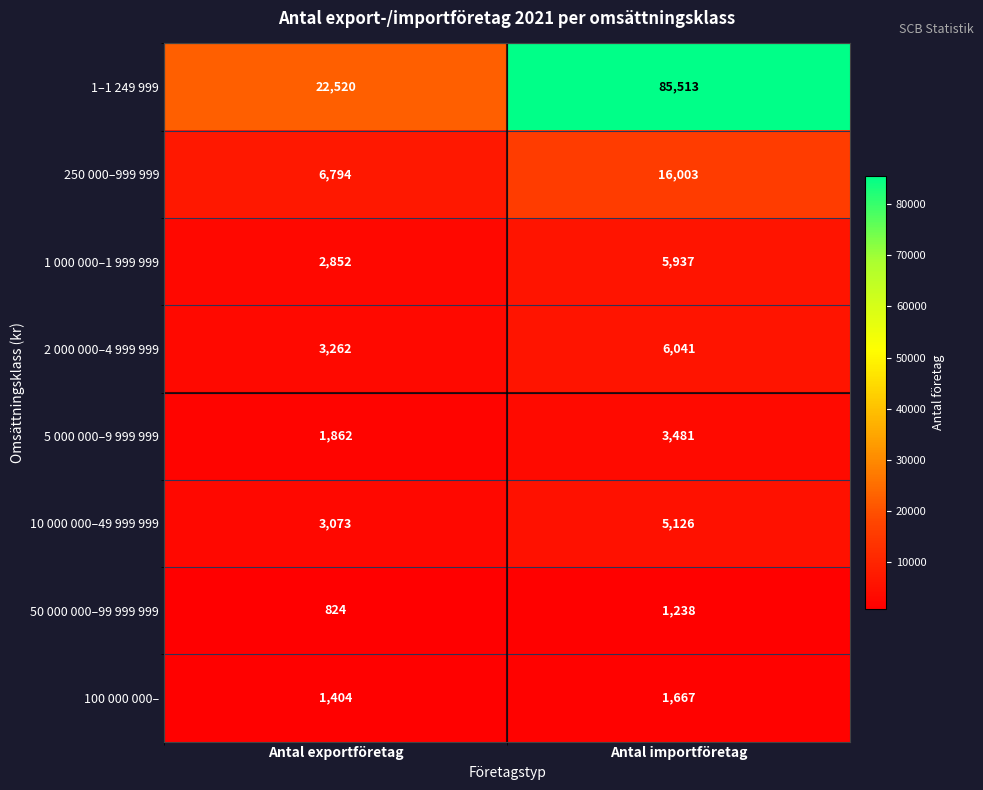

At how many categories does at least one series exceed 7771?

2